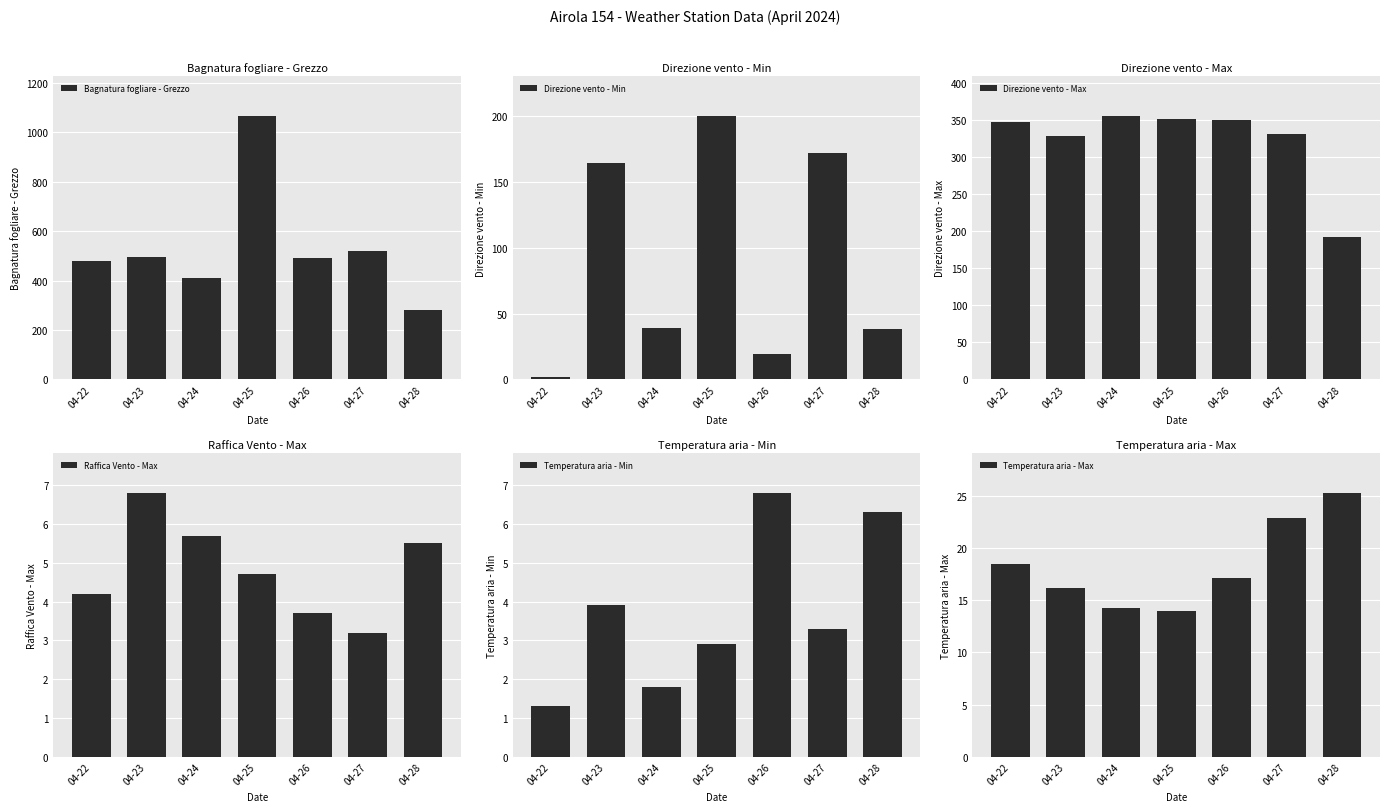

Where is Raffica Vento - Max nearest to the value 5?

04-25